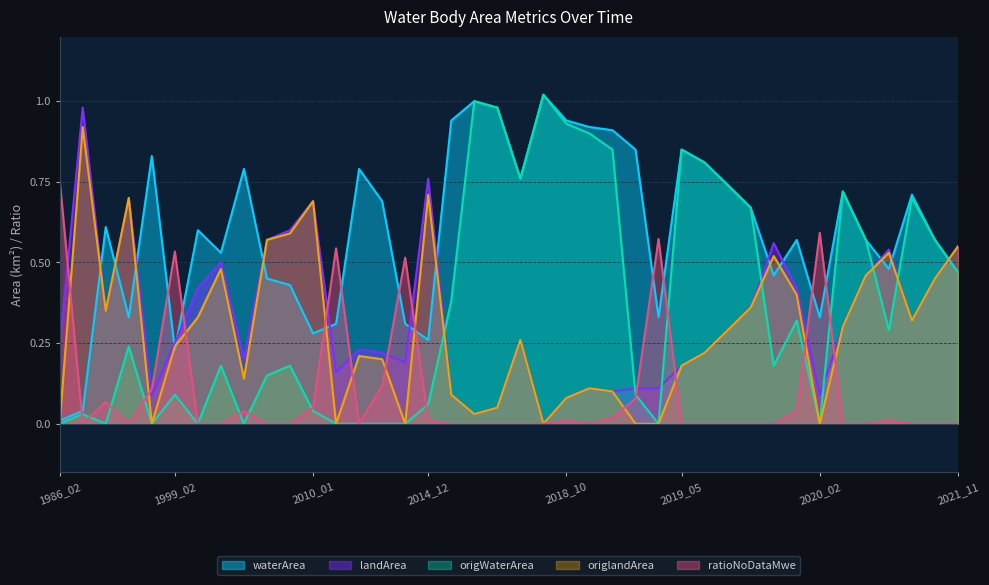

Where is landArea nearest to the value 0?

2018_08